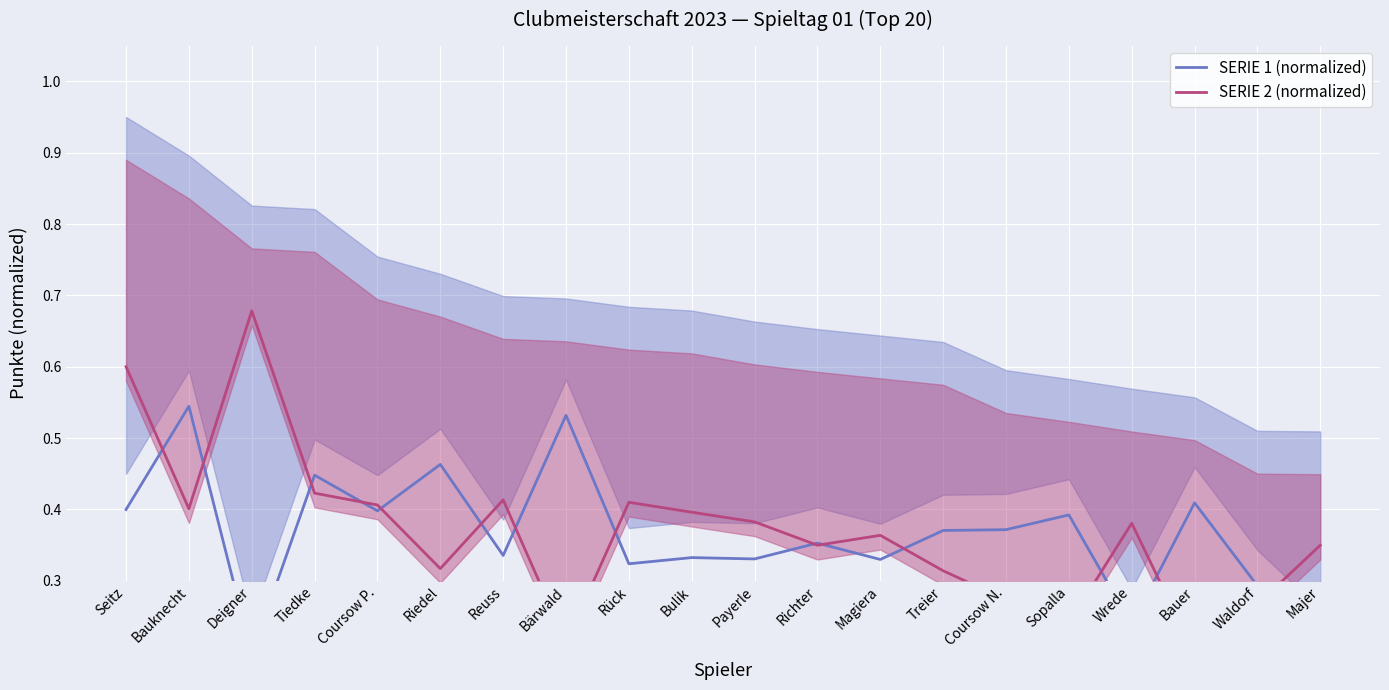

Where is SERIE 1 (normalized) nearest to the value 0?

Deigner